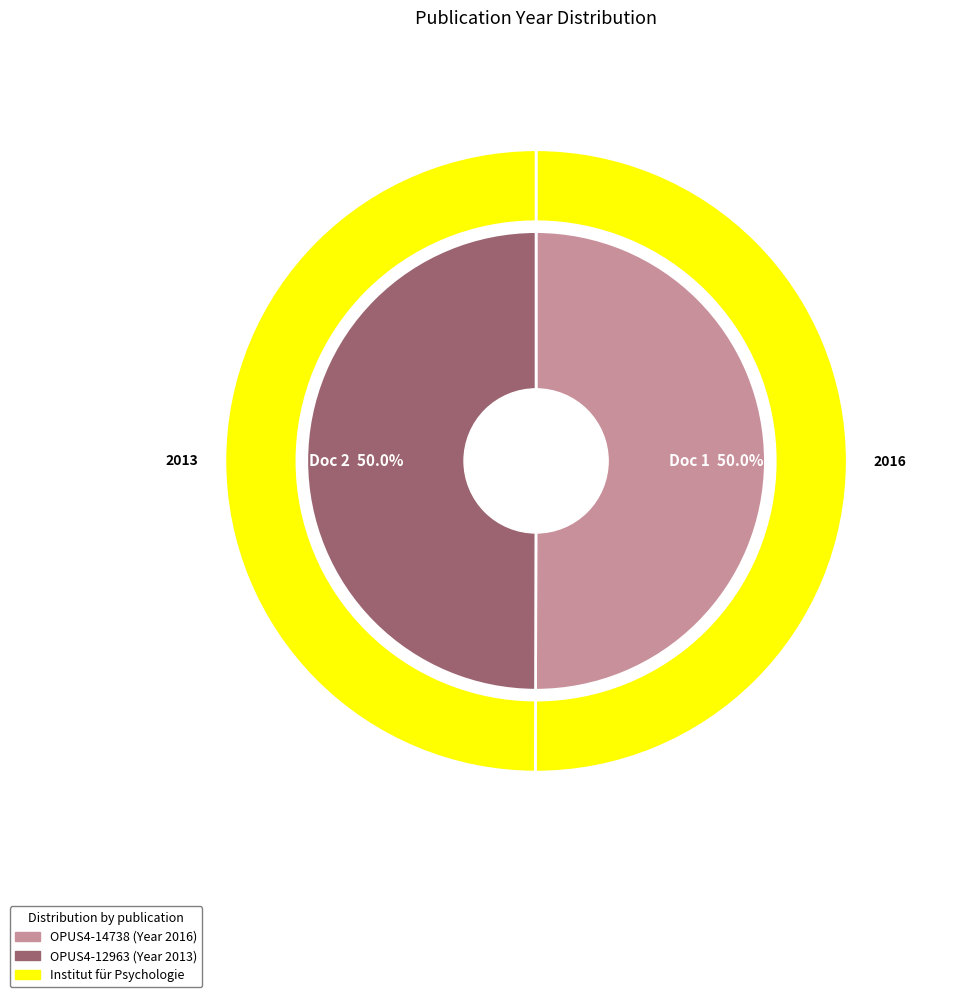

Count the number of slices in the pie.

2